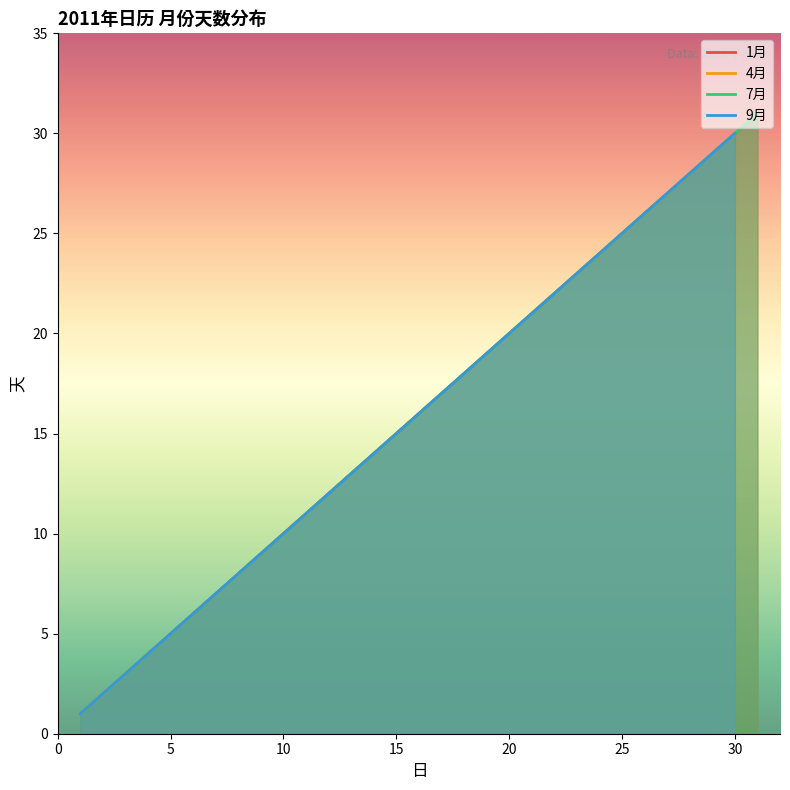

How many data points does each series have?

31